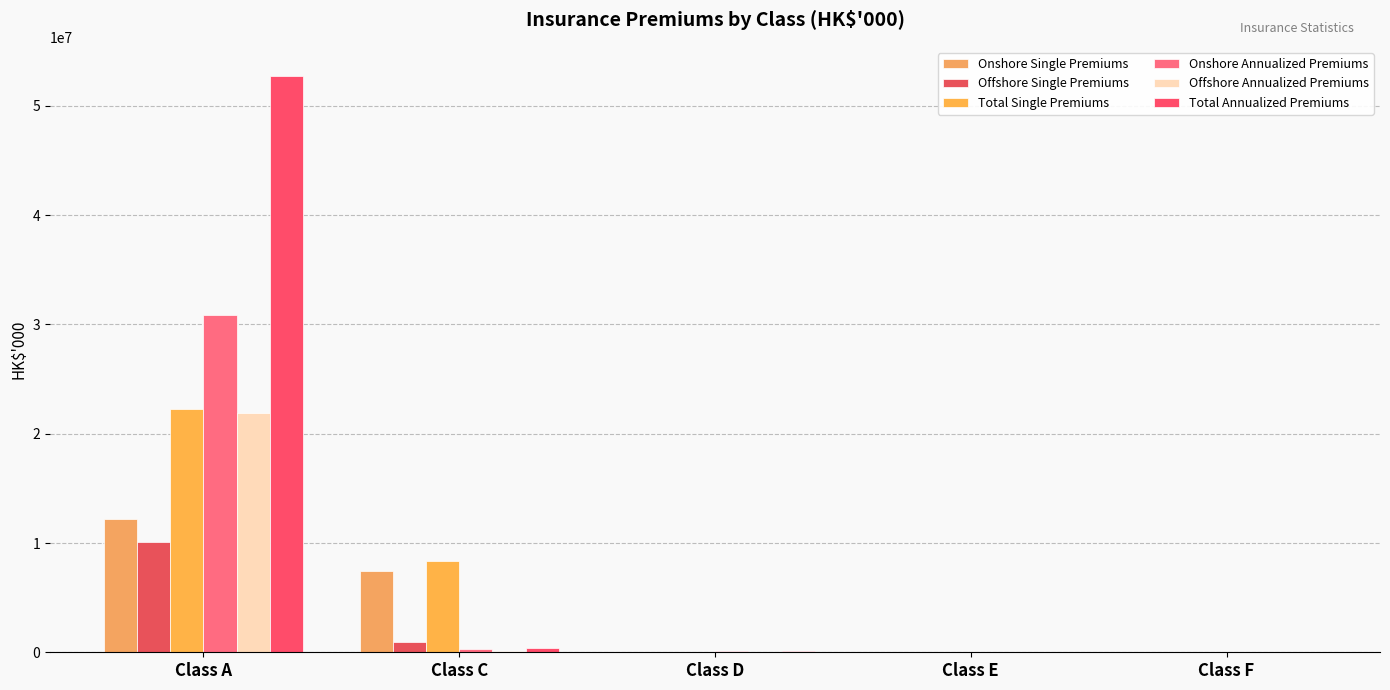

How many distinct data groups are displayed?

6